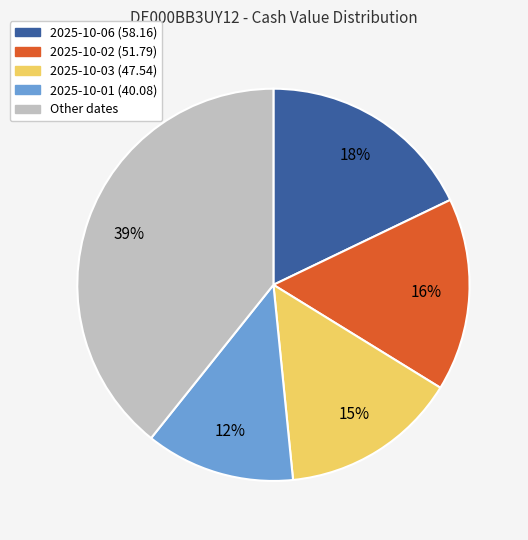

To the nearest percent, what is the average slice percentage?

20%